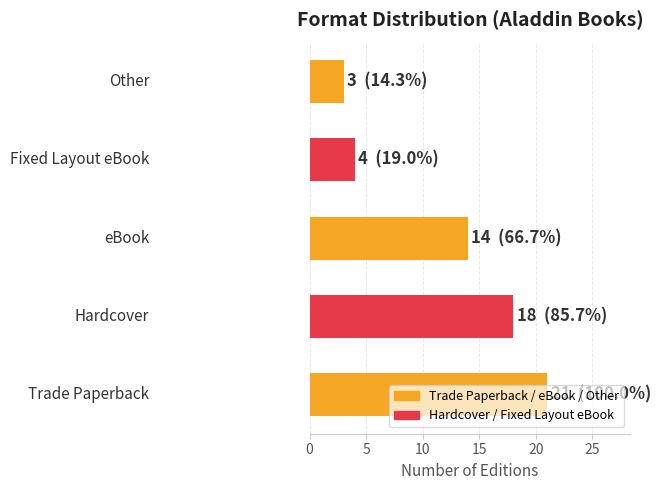

What is the difference between the maximum and minimum values?

18